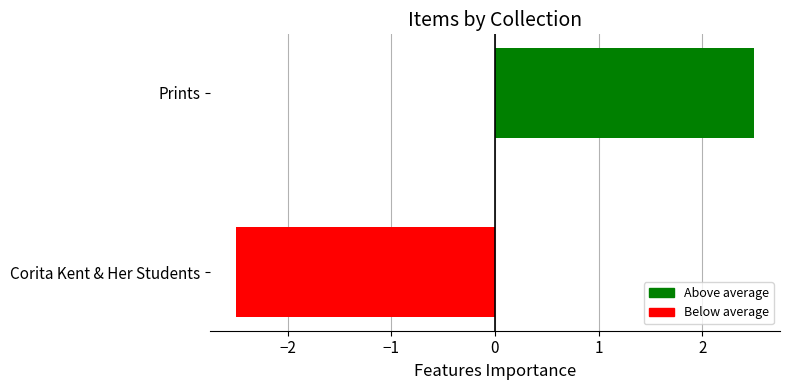

What is the difference between the maximum and minimum values?

5.0